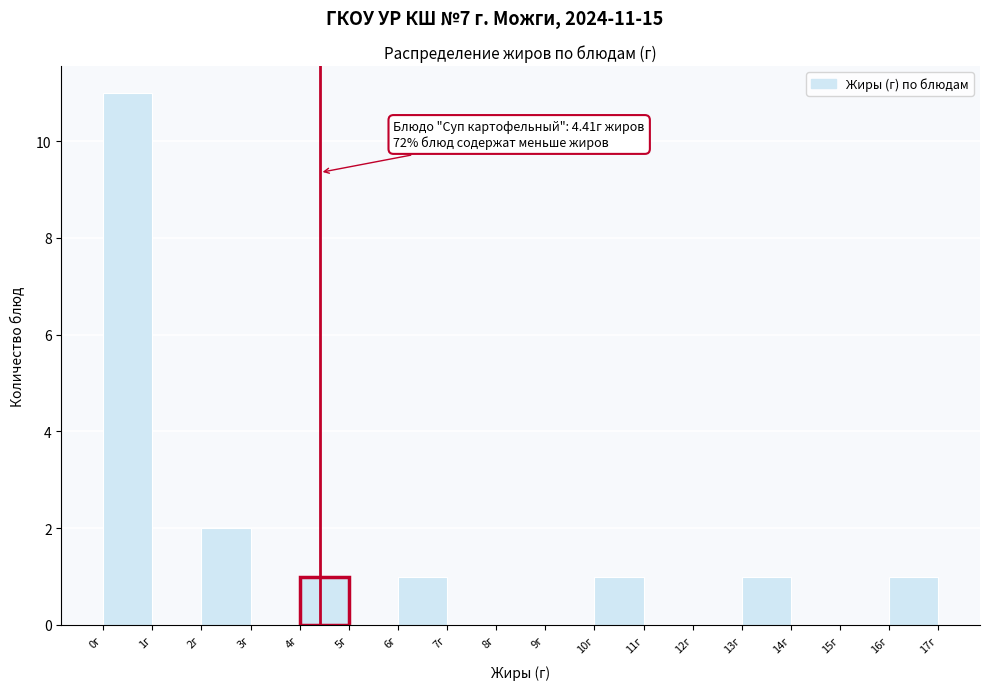

Over which range of the x-axis is the bar tallest?

0 to 1